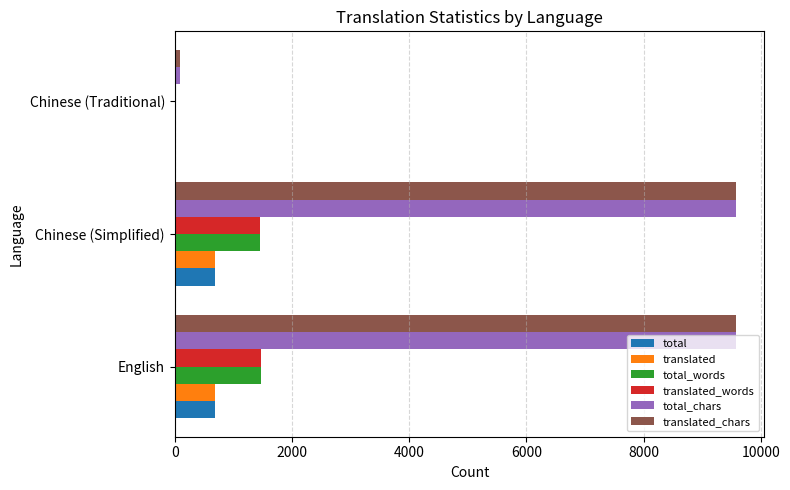

Is it true that translated_words equals 1465 at English?

True